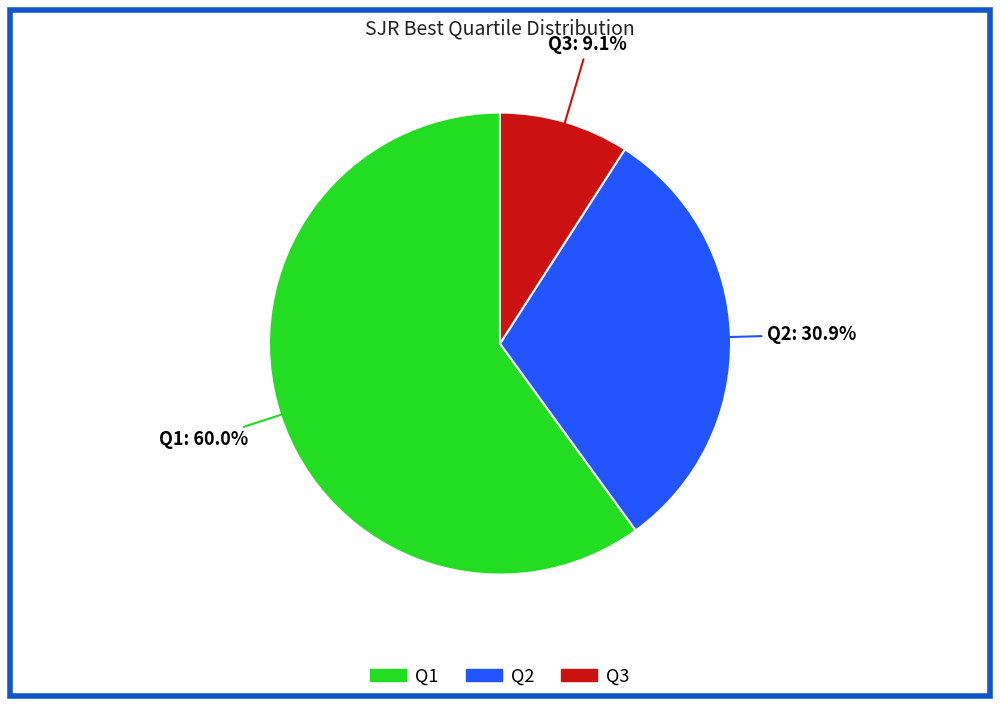

Rank the categories by value from lowest to highest.

Q3, Q2, Q1